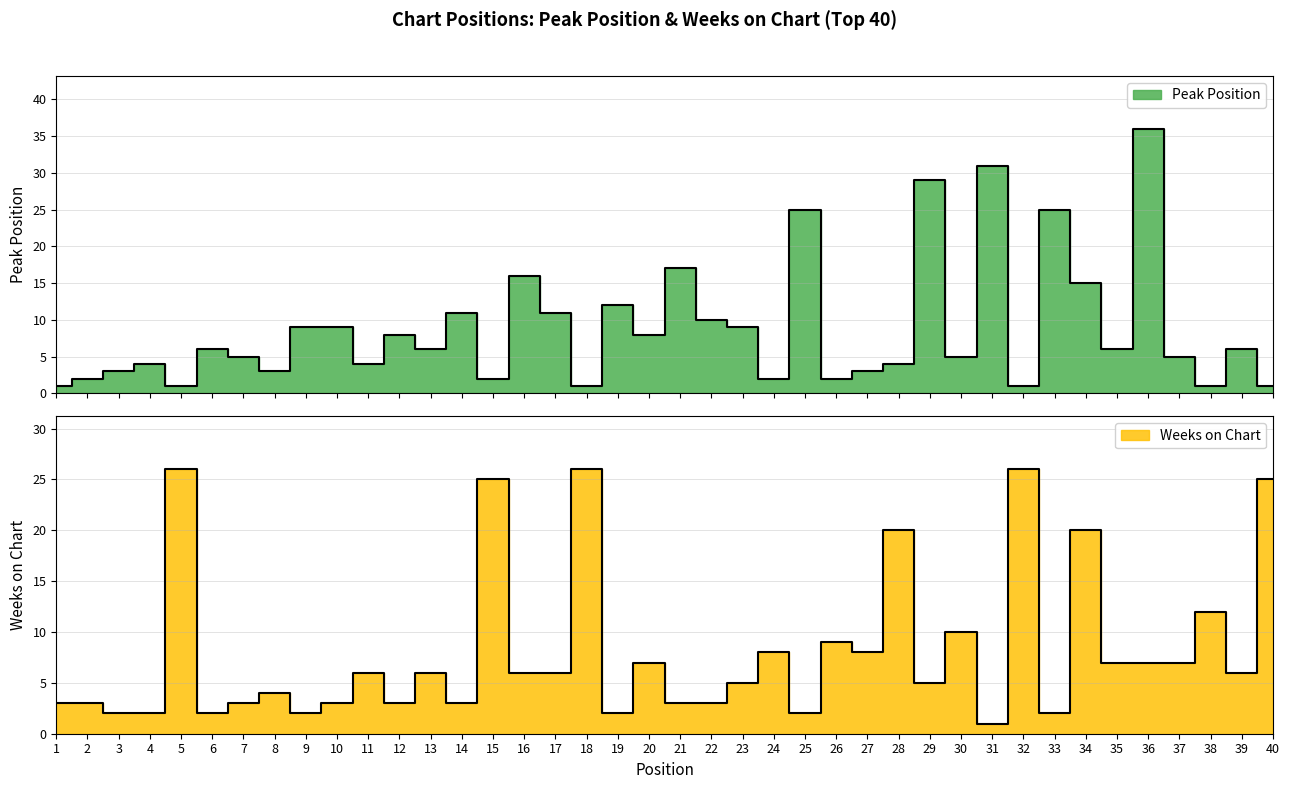

Is the value of Peak Position at 16 greater than the value of Weeks on Chart at 26?

Yes